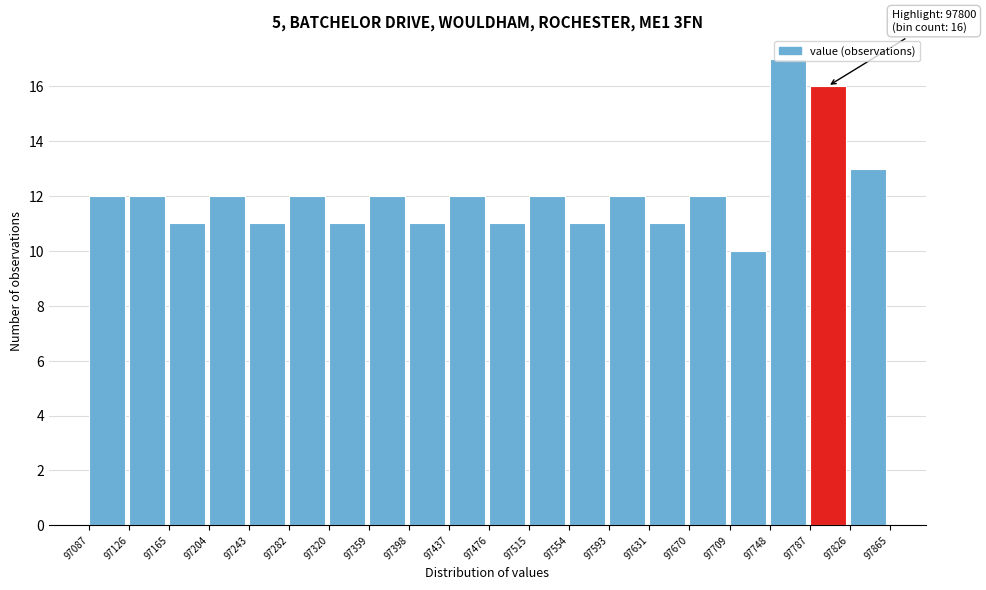

Which range on the x-axis has the tallest bar?

97748 to 97787